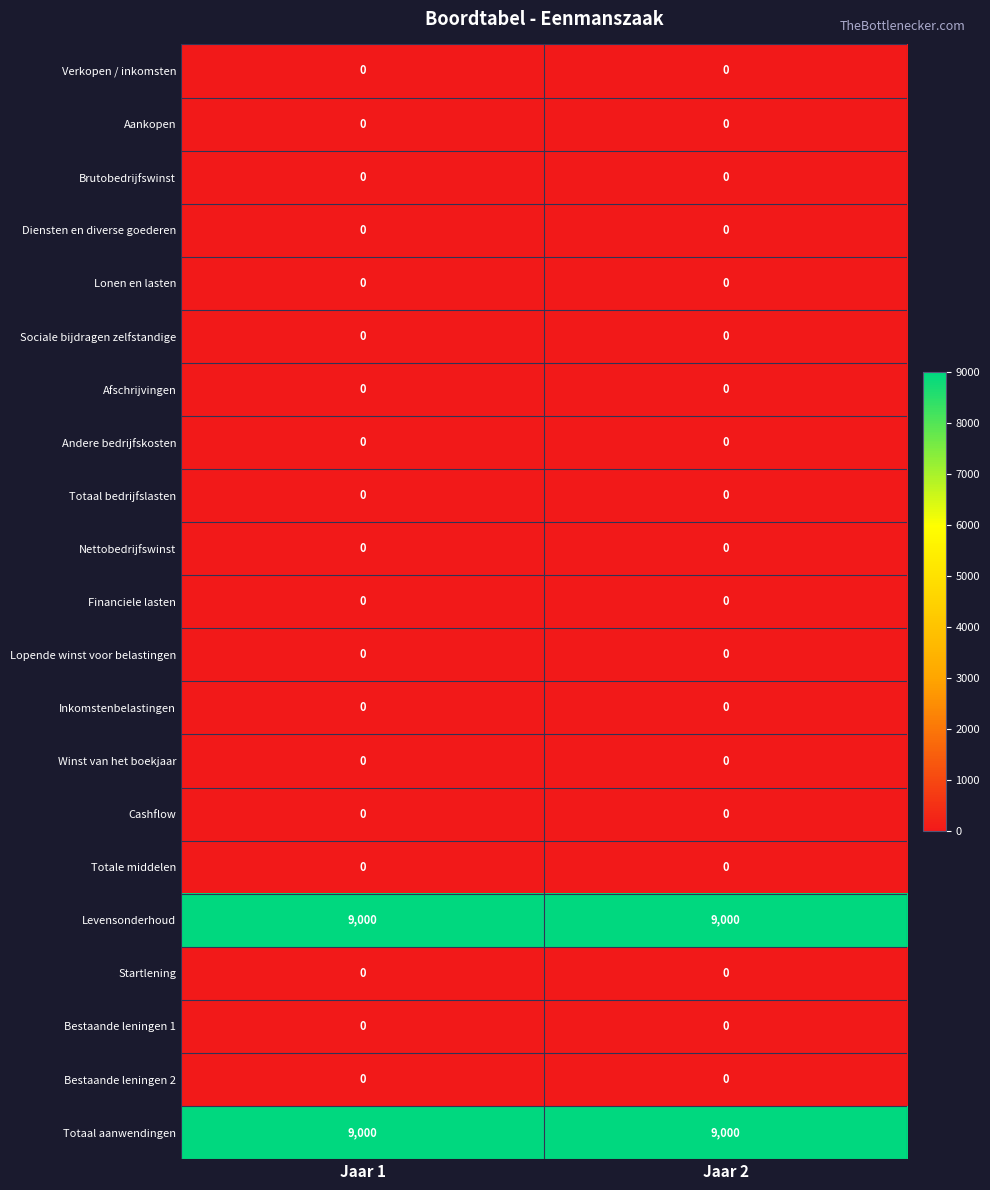

What is the maximum value shown in the chart?

9000